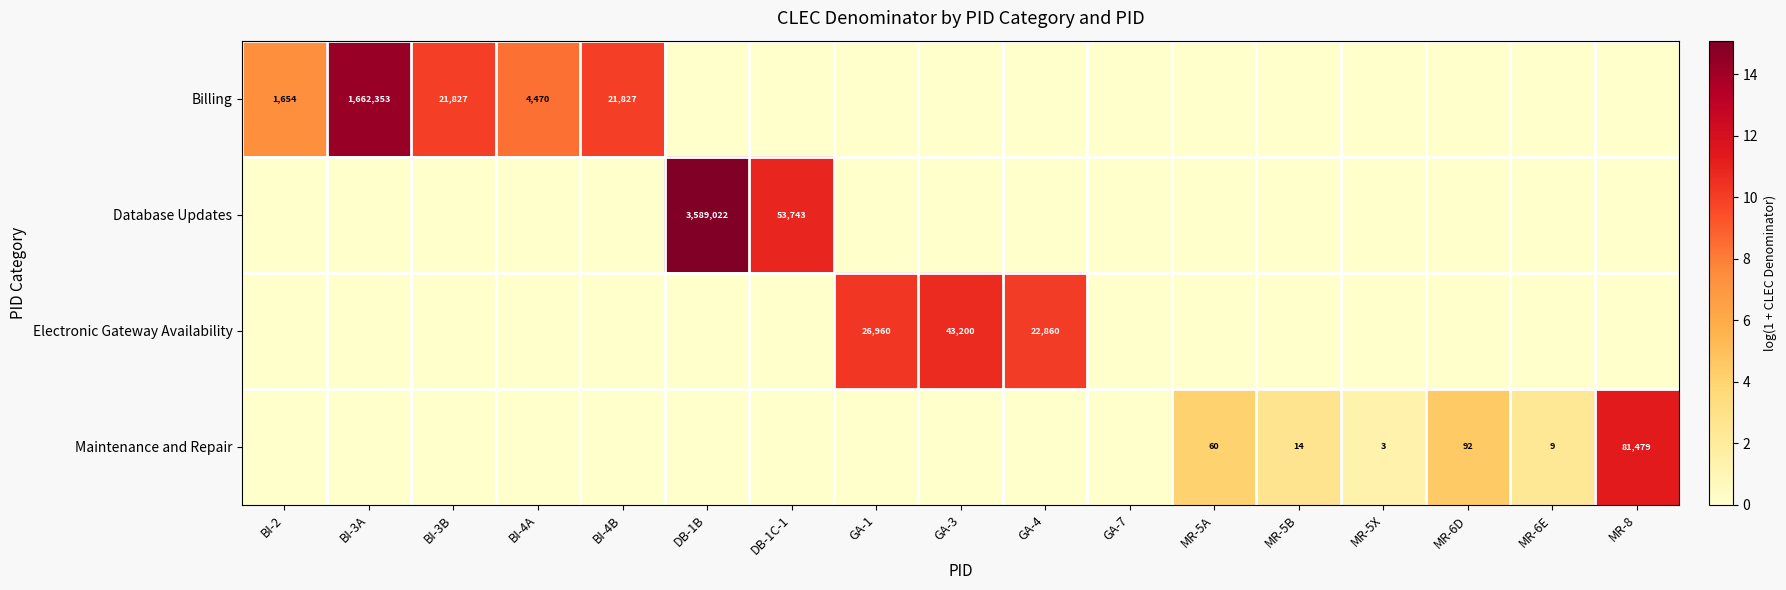

At how many categories does at least one series exceed 14?

2